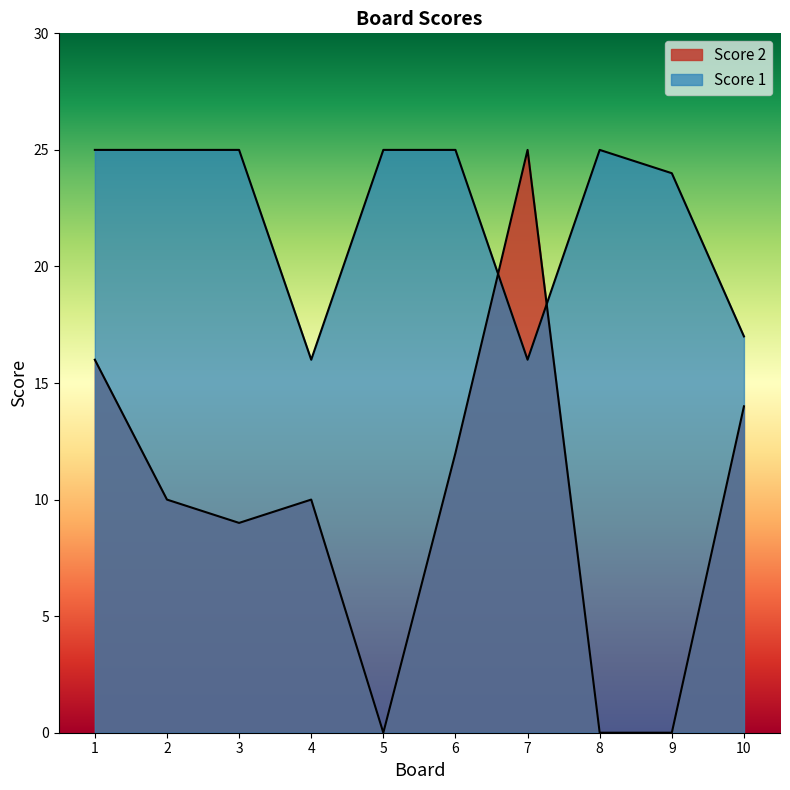

At which label does Score 2 first exceed 10?

1